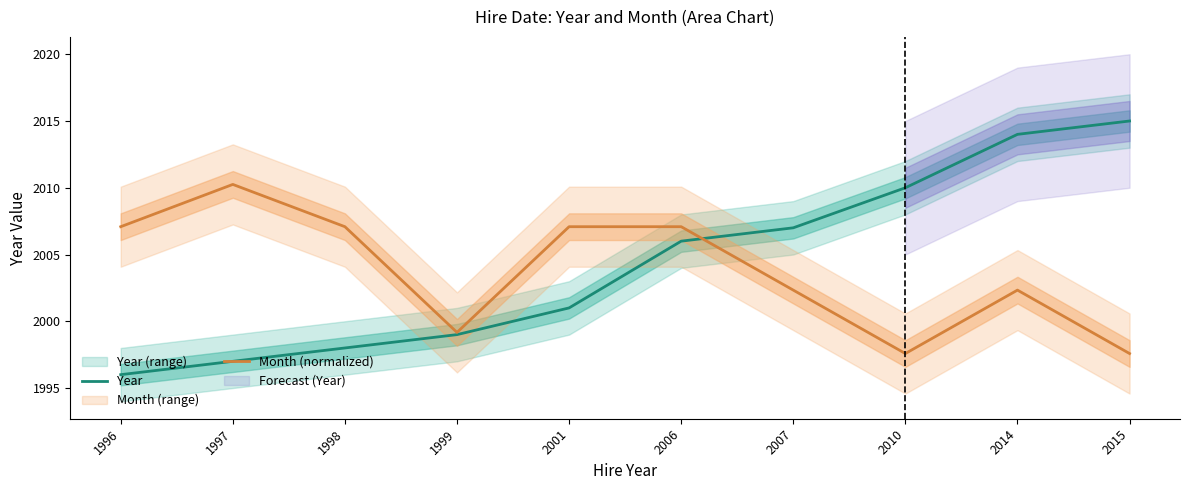

At 1998, list the series in order from smallest to largest.

Year, Month (normalized)